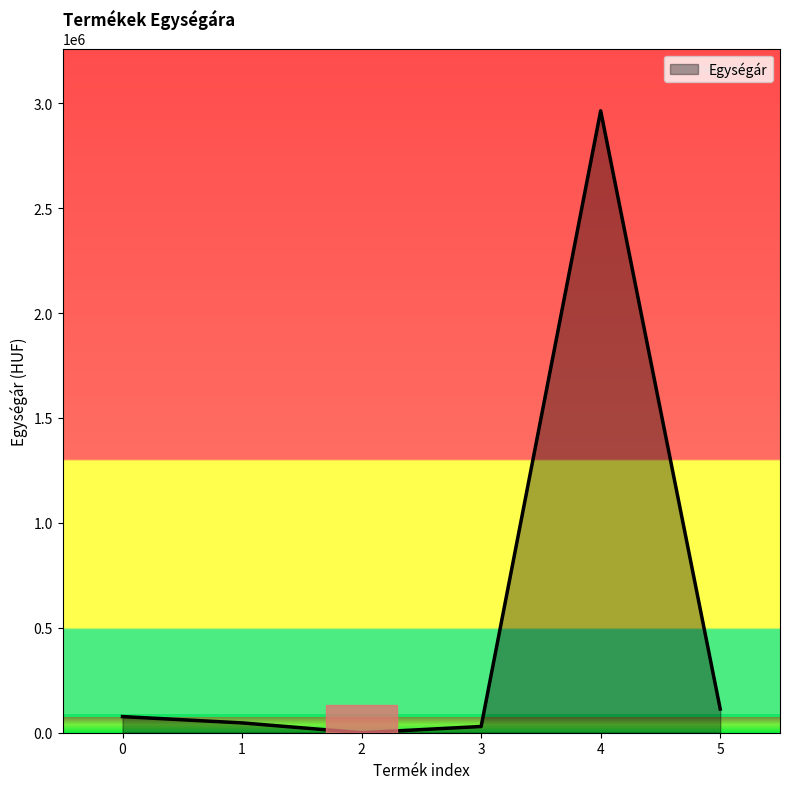

What is the average value?

538354